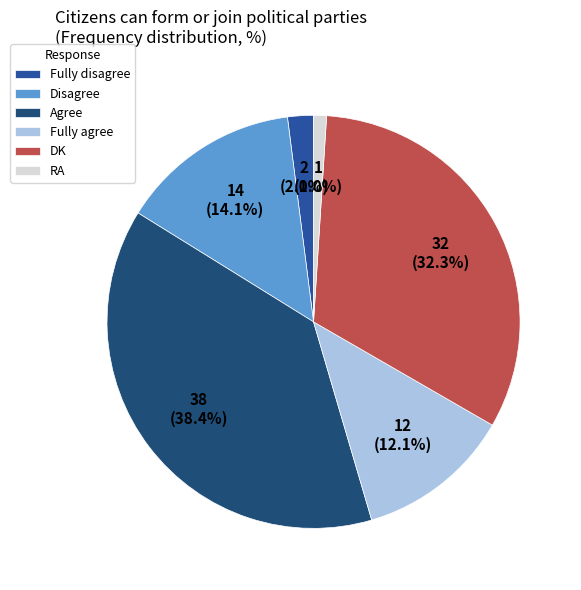

To the nearest percent, what percentage of the pie is DK?

32%